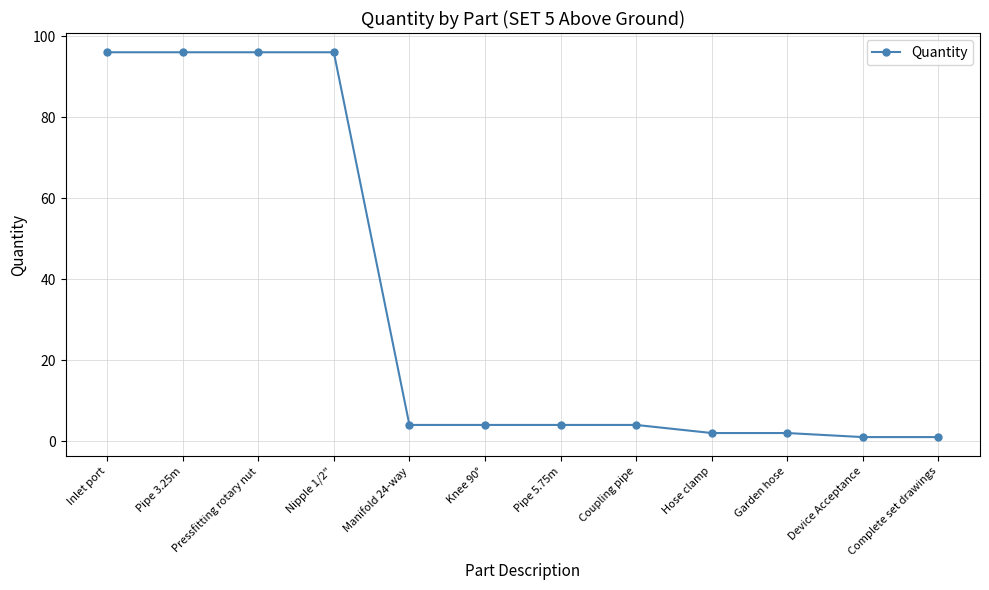

What is the difference between the second highest and minimum values?

95